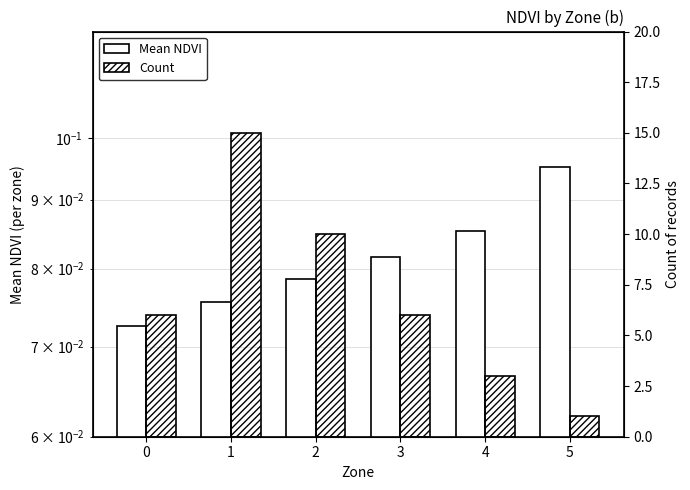

What is the total value across all series at 1?

15.1